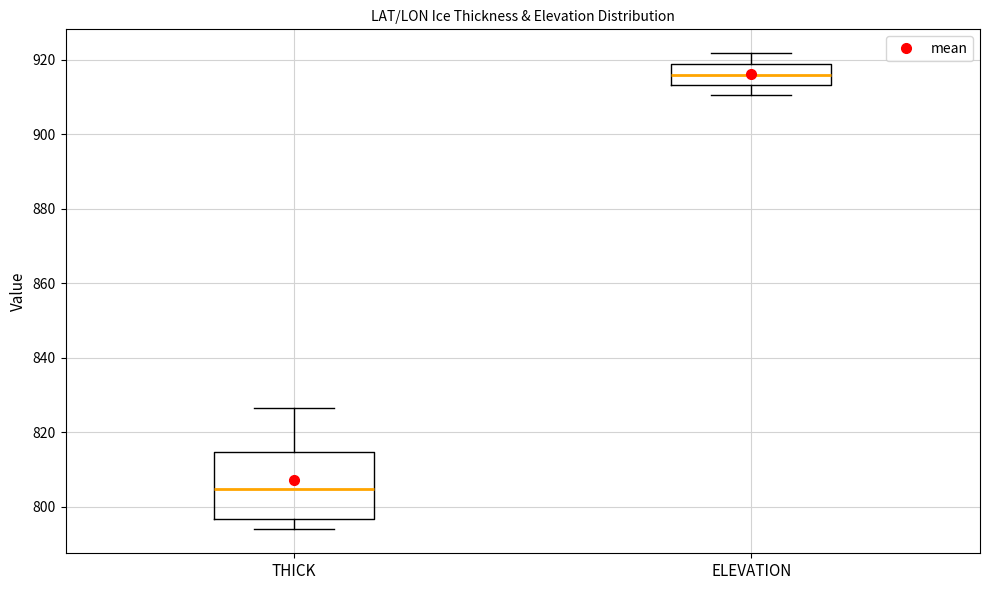

Reading left to right, read every box against the y-axis: the position of its median line, the range the box covers, and the ends of its whiskers. The values are not printed on the chart, so give them approximately, as read against the axis.

THICK: median 804, box 796 to 814, whiskers 794 to 826
ELEVATION: median 916, box 914 to 918, whiskers 910 to 922